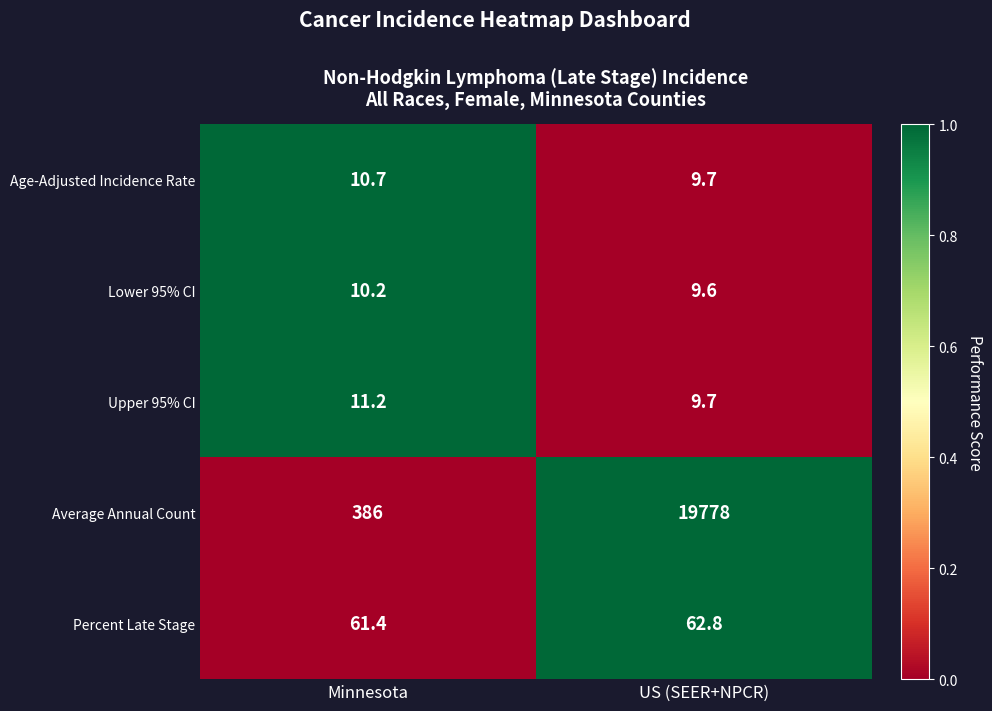

Reading right to left, extract all data points from this chart.

Age-Adjusted Incidence Rate: 9.7	10.7
Lower 95% CI: 9.6	10.2
Upper 95% CI: 9.7	11.2
Average Annual Count: 19778.0	386.0
Percent Late Stage: 62.8	61.4